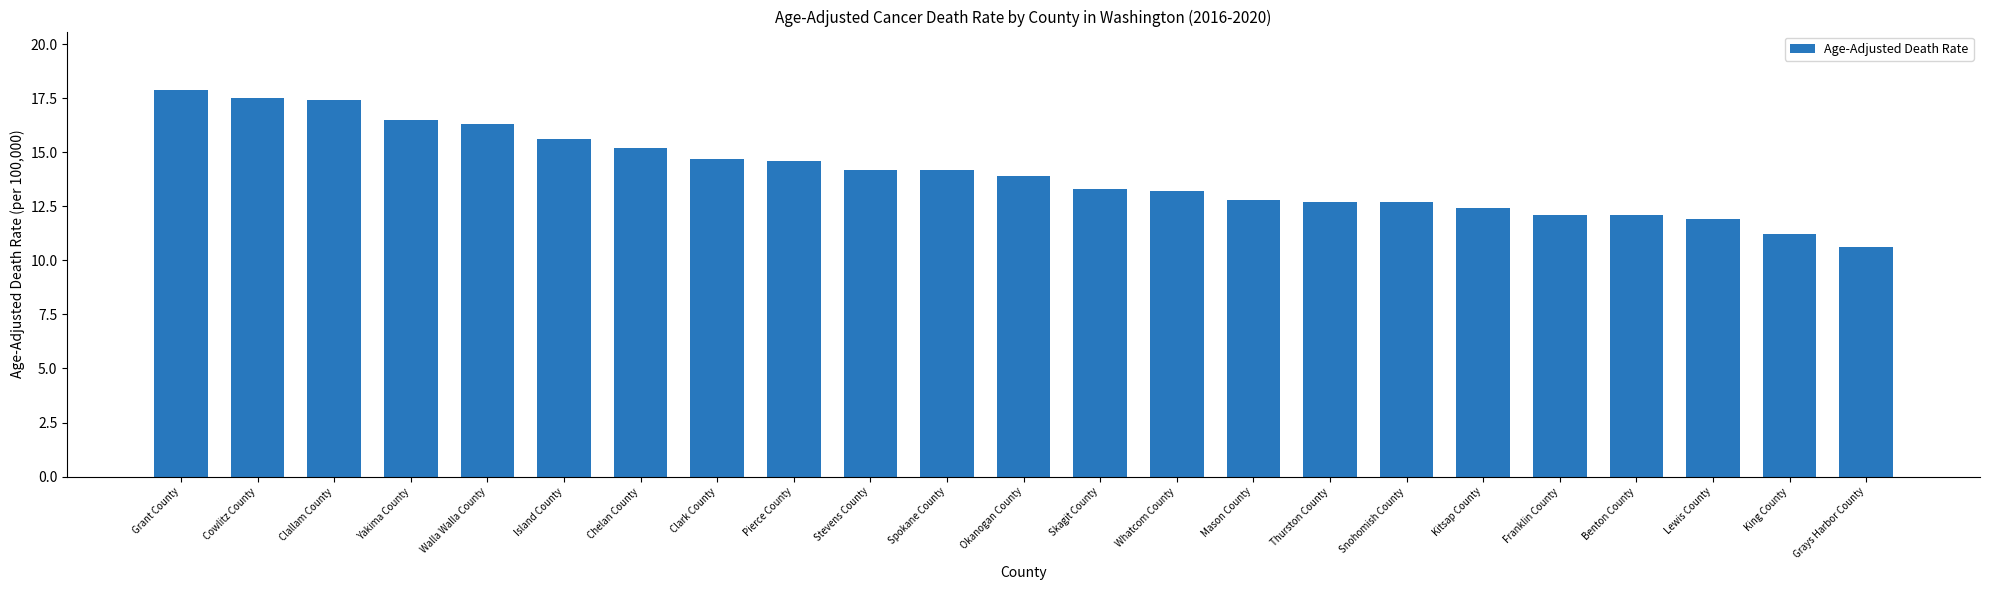

What is the smallest value displayed?

10.6